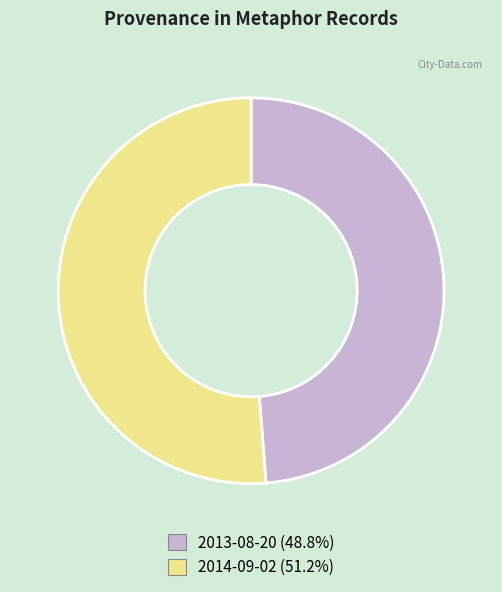

Which slice is the smallest?

2013-08-20